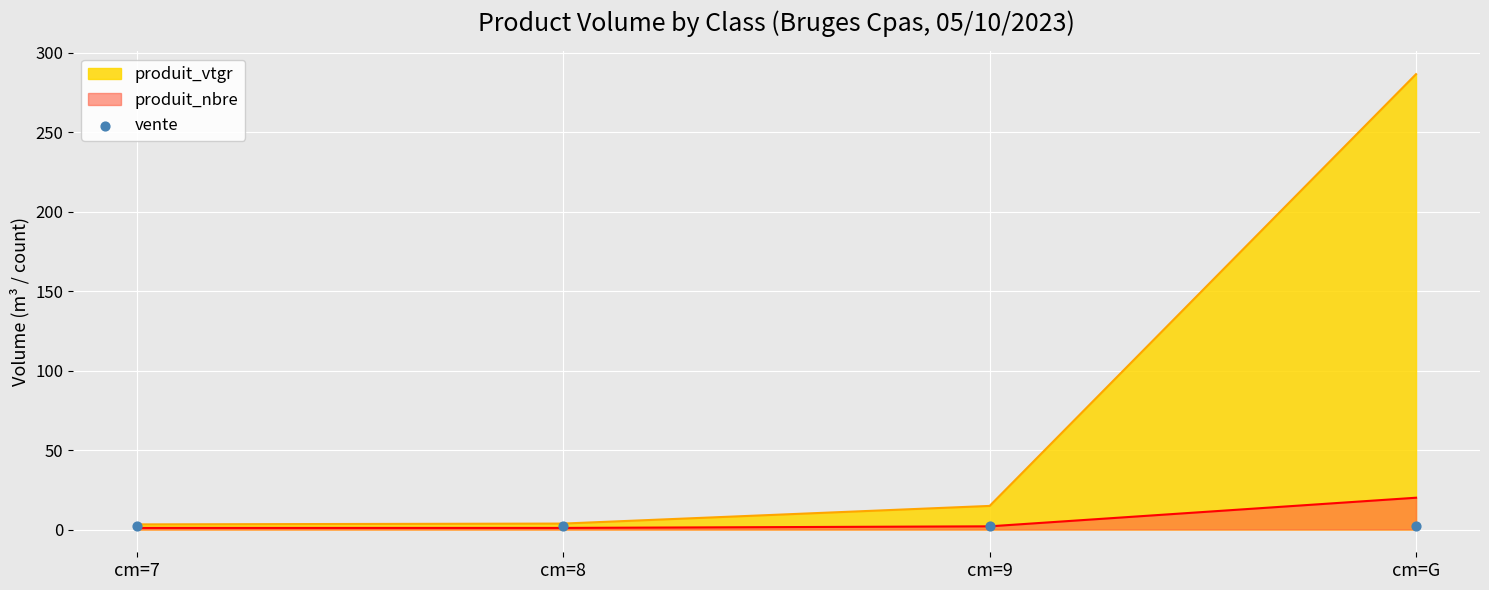

Which series has the widest spread of Y values?

produit_vtgr